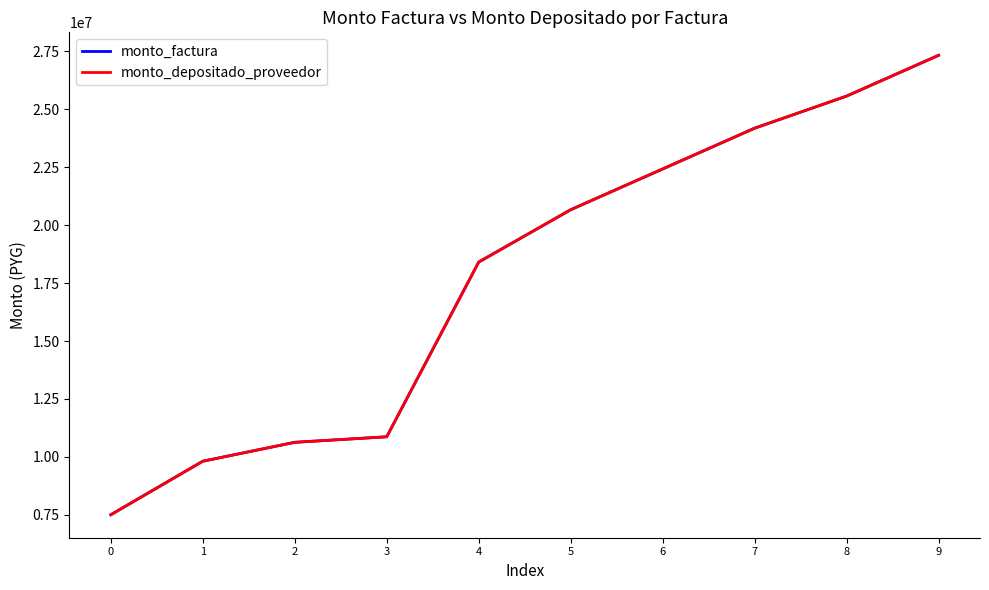

Does the chart have visible grid lines?

No